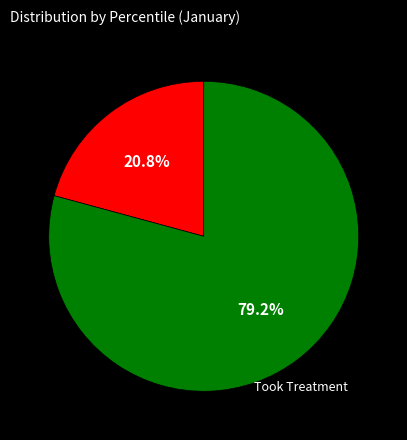

Is there any slice that represents more than half of the pie?

Yes